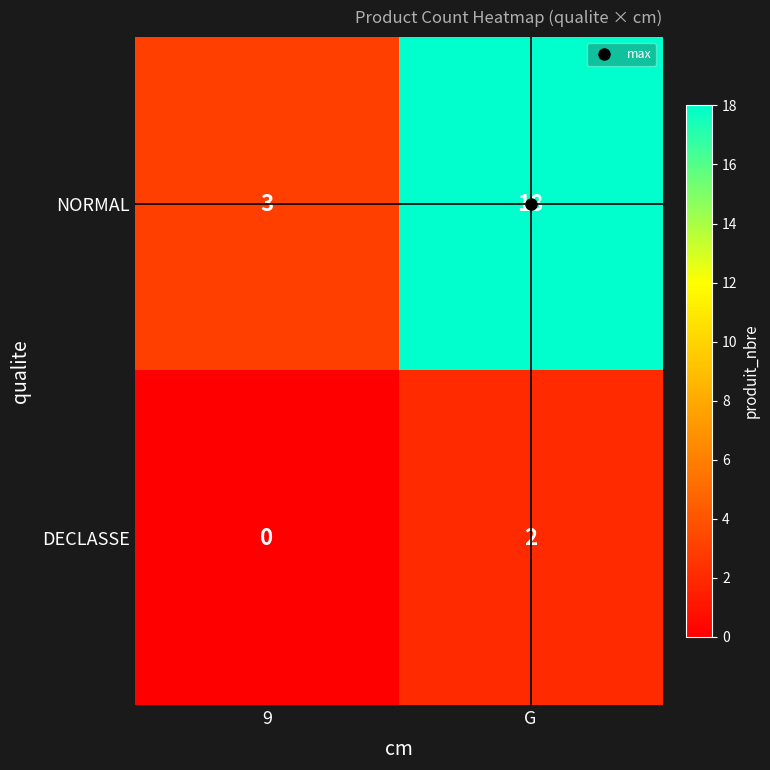

Between 9 and G, which series saw the biggest shift?

NORMAL